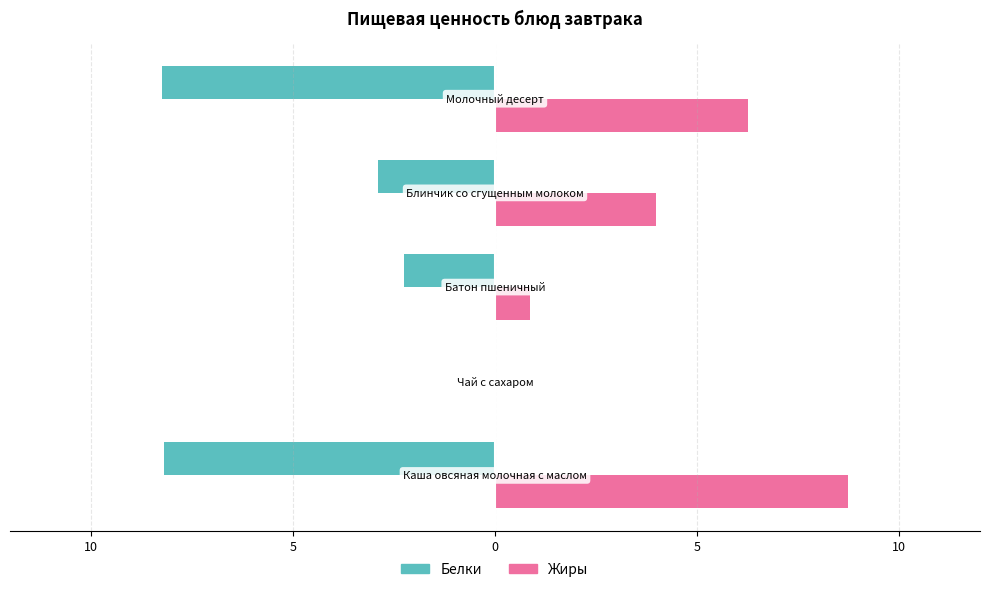

What are all the series names shown in the legend?

Белки, Жиры